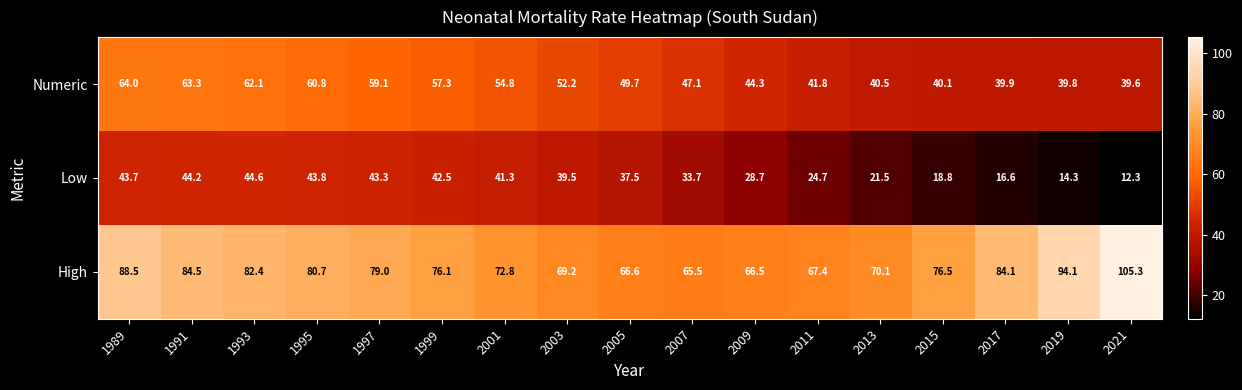

What is the sum of the Low values at 2001 and 1991?

85.5